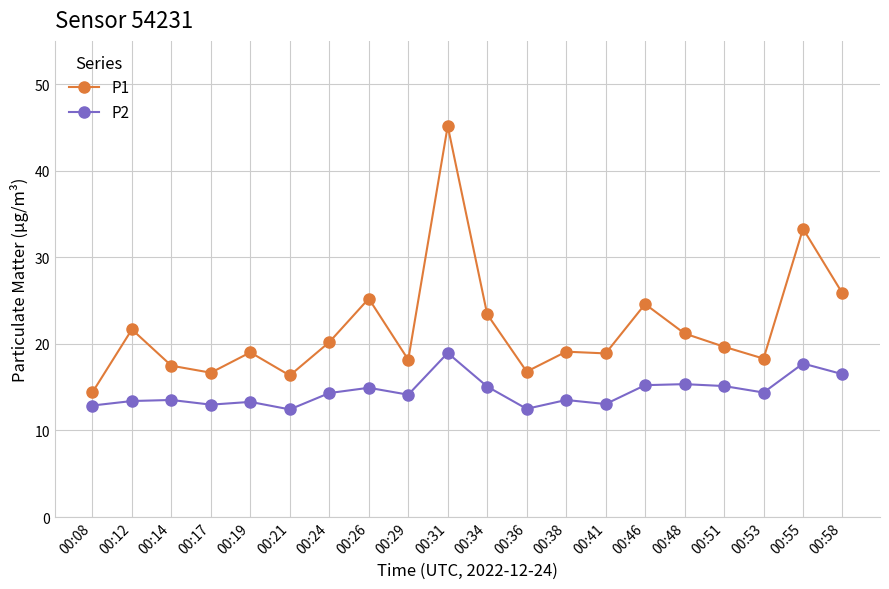

In P1, how many points are lower than both neighbors (excluding endpoints)?

6